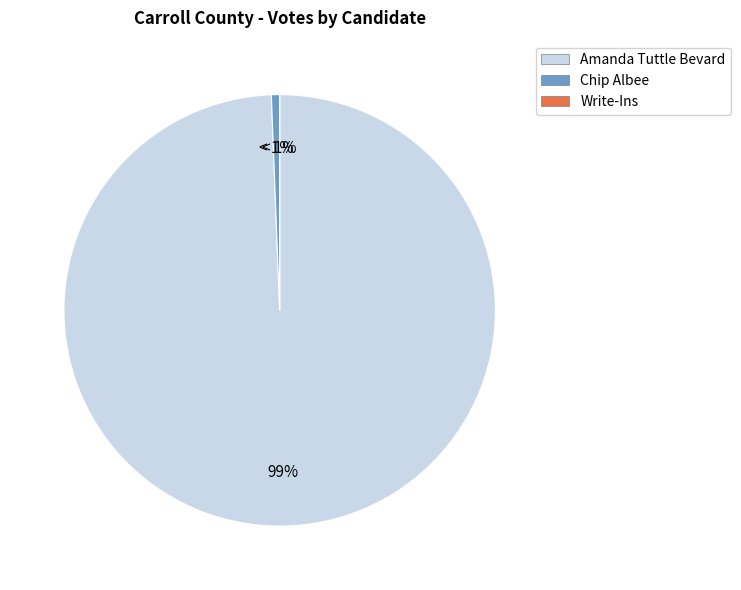

Is Albany the majority of the pie?

No